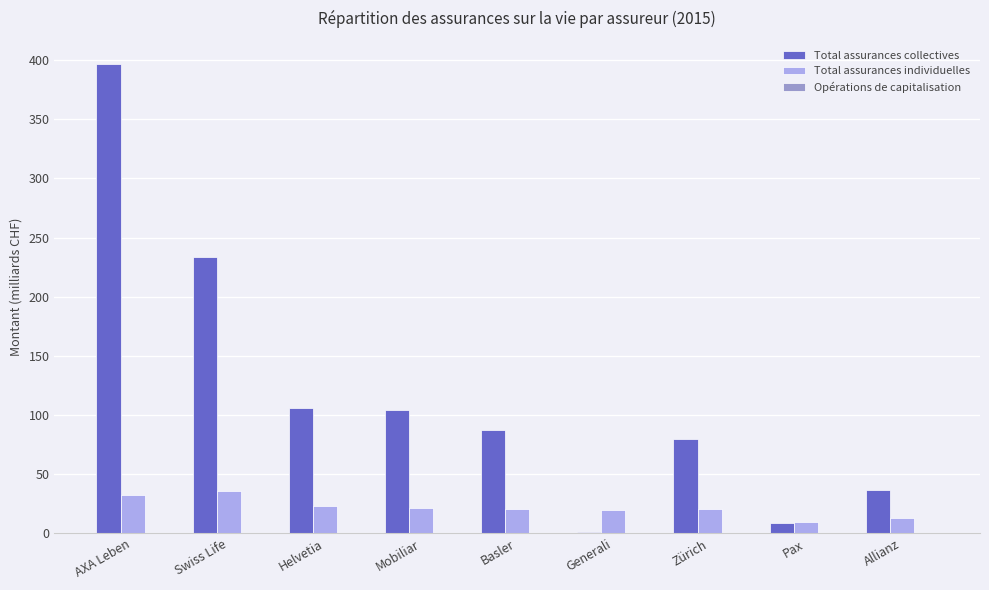

Between Mobiliar and Allianz, which series saw the biggest shift?

Total assurances collectives